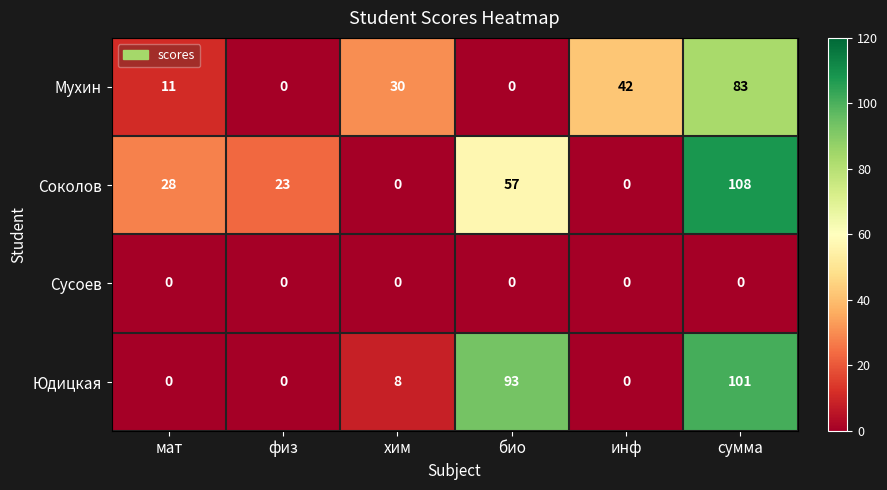

What is the maximum value shown in the chart?

108